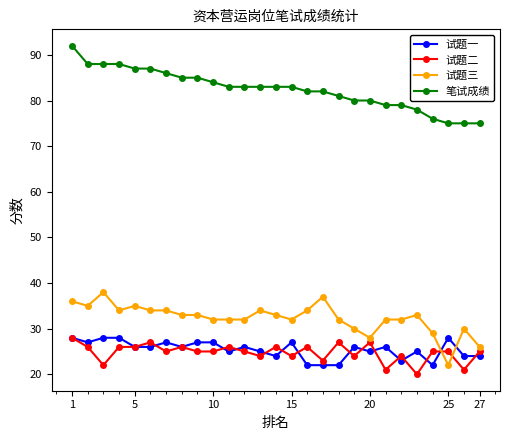

True or false: 笔试成绩 and 试题一 intersect in this chart.

False